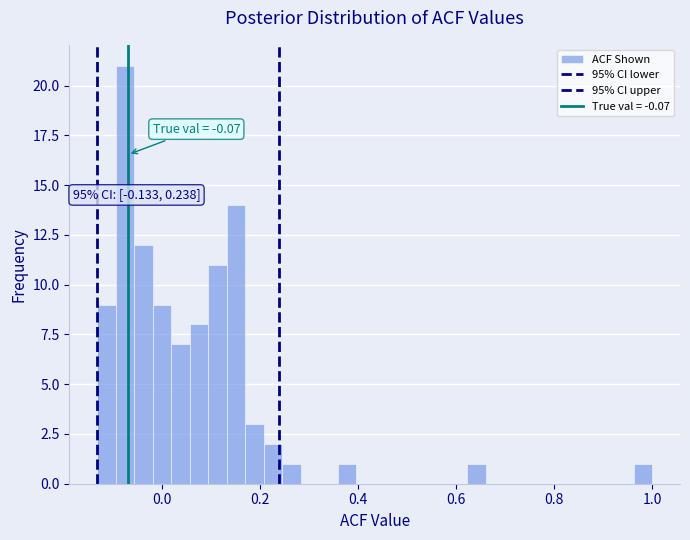

Around what value on the x-axis is the tallest bar? Give the approximate position of its centre, as read against the axis.

-0.08